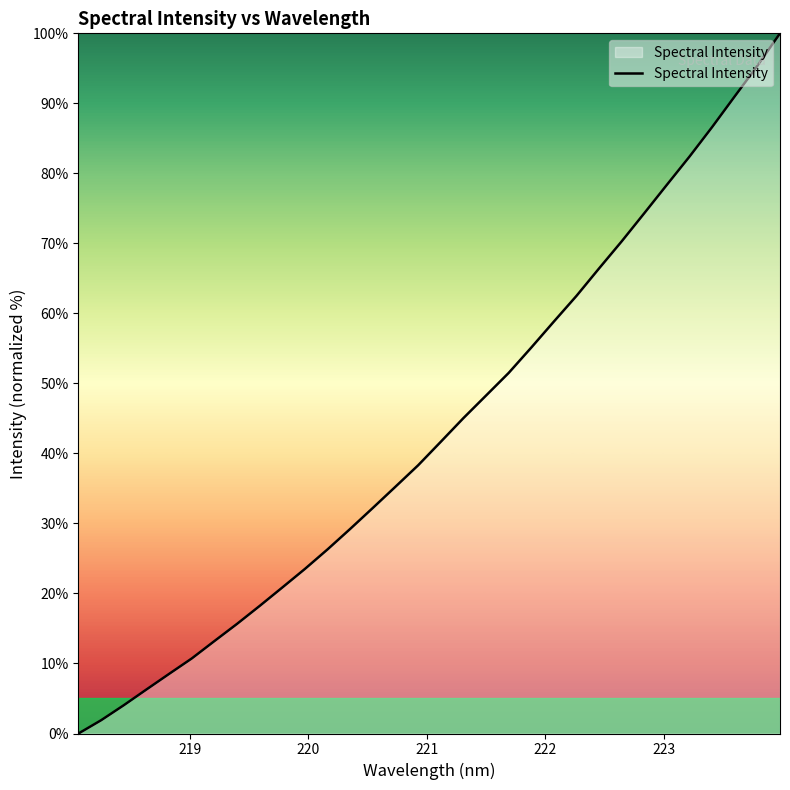

What is the maximum value shown in the chart?

100.0